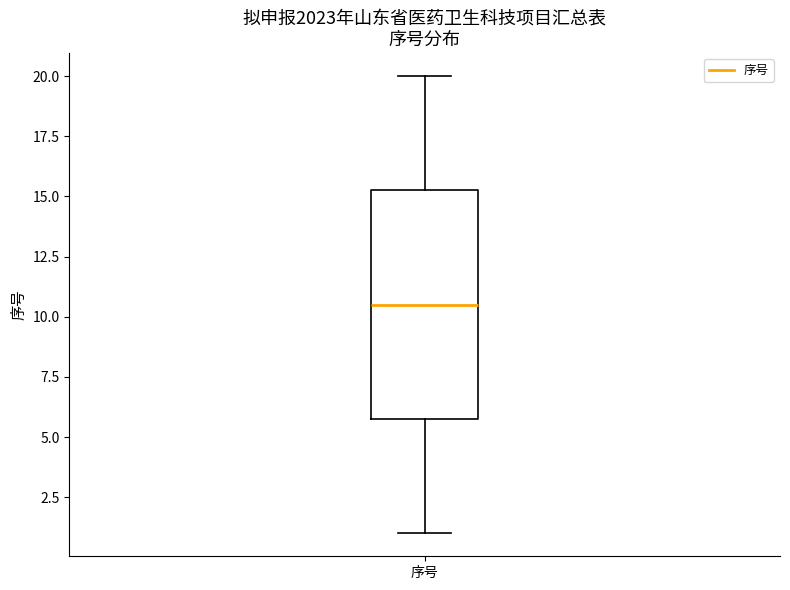

Read this box plot against the y-axis: the position of the median line, the range covered by the box, and the ends of both whiskers. The values are not printed on the chart, so give them approximately, as read against the axis.

median 10.5, box 6.0 to 15.5, whiskers 1.0 to 20.0